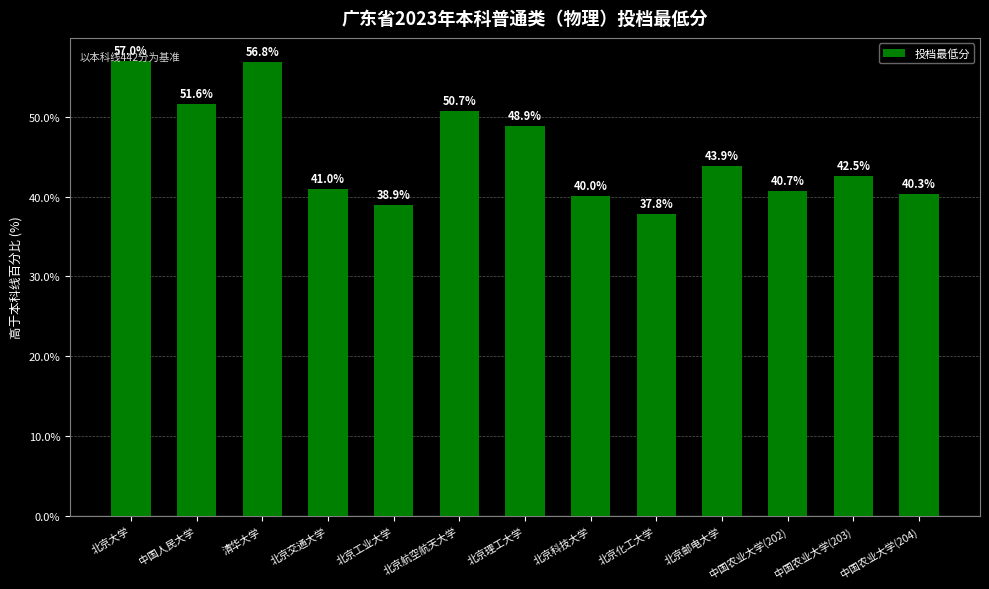

What is the average value?

45.4